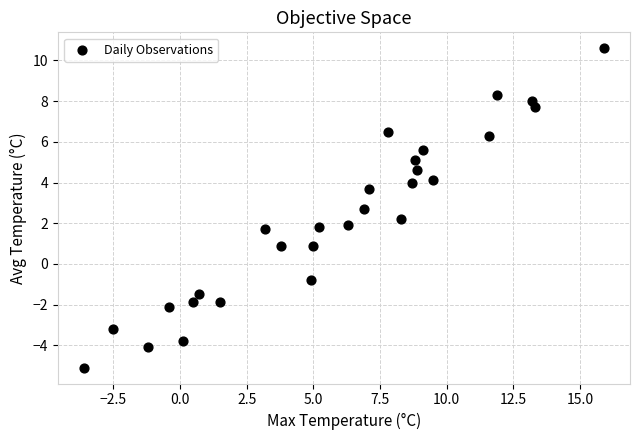

What is the range of X values (max minus min)?

19.5